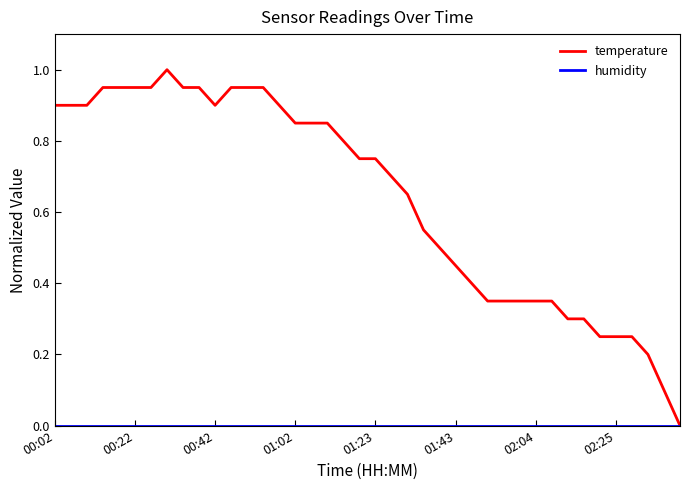

Which series has the largest range (max minus min)?

temperature